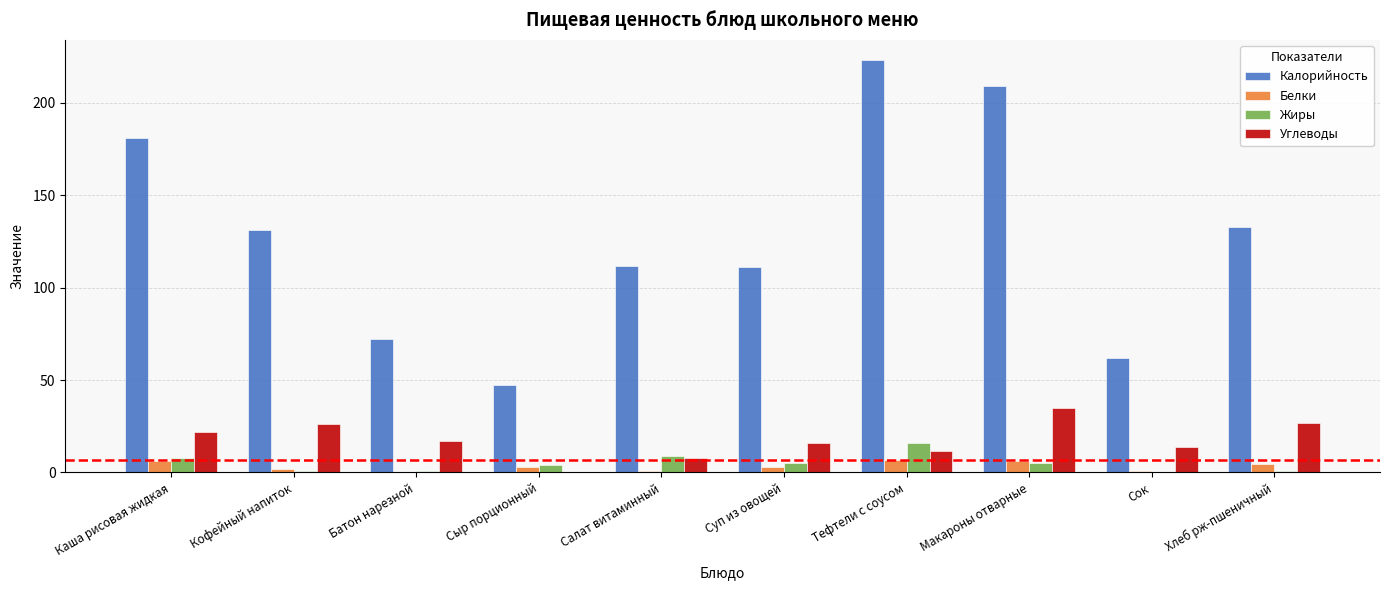

Which label corresponds to the largest value in the chart?

Тефтели с соусом